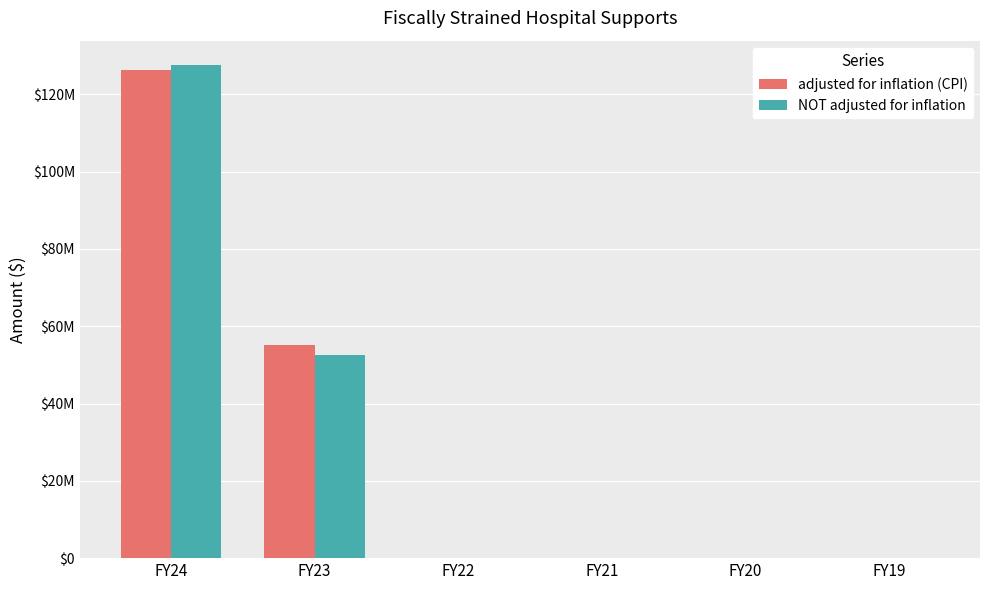

What is the average value of the adjusted for inflation (CPI) series?

30278887